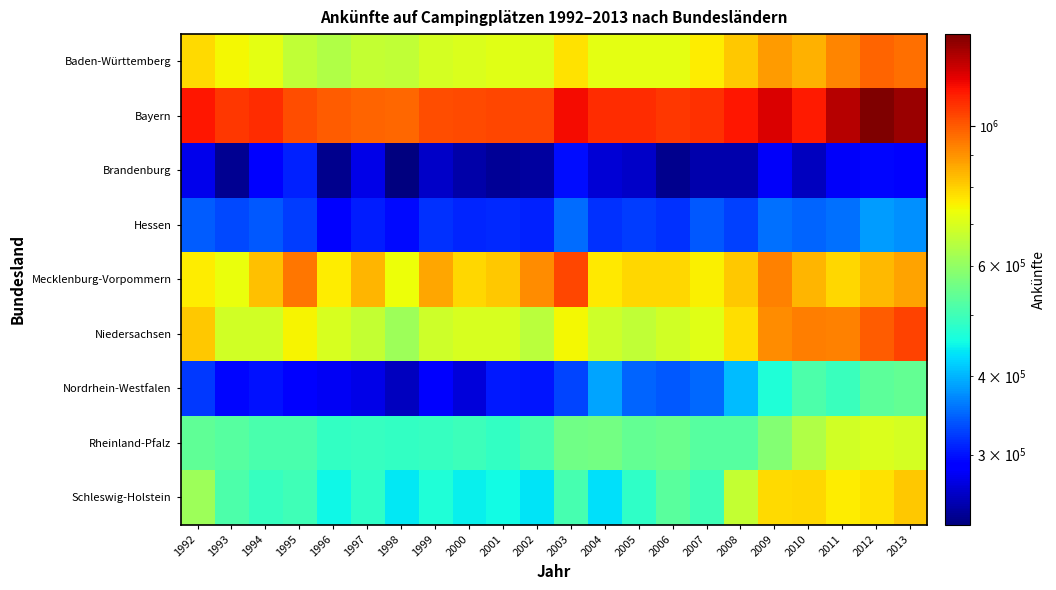

Count the number of categories in the chart.

22